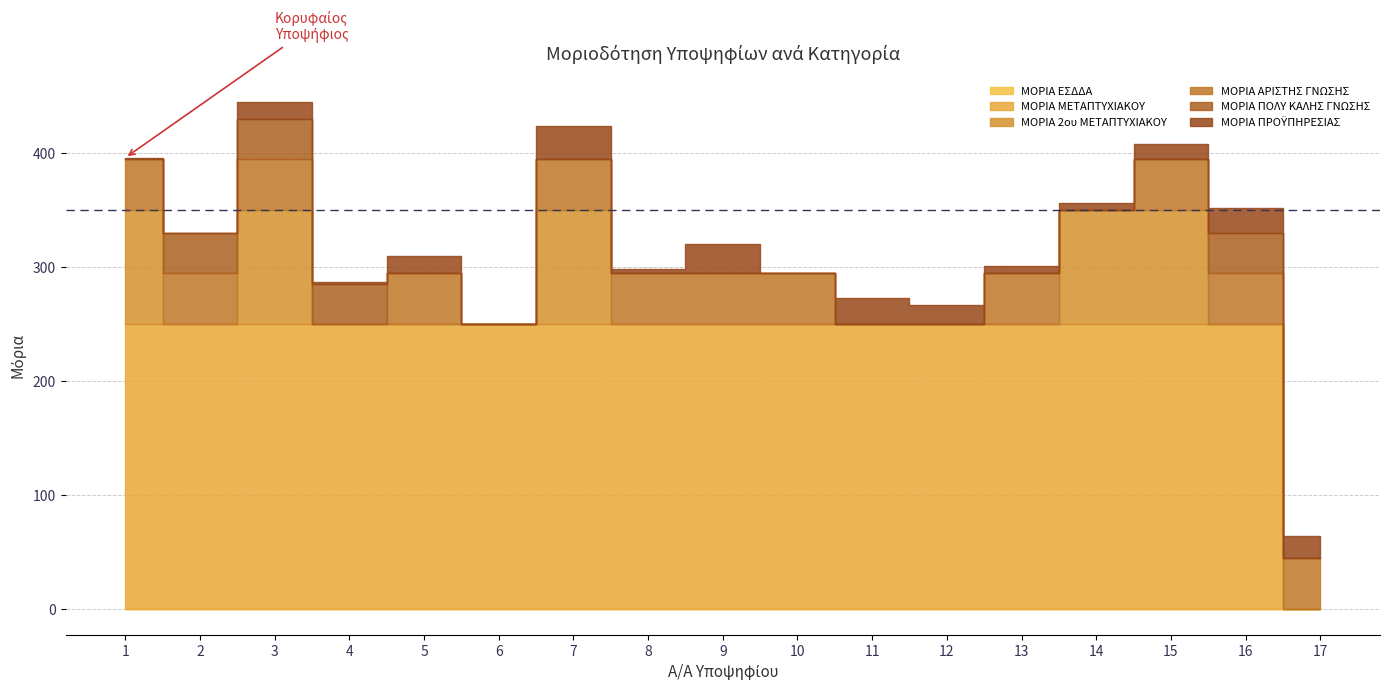

What is the total value across all series at 7?

424